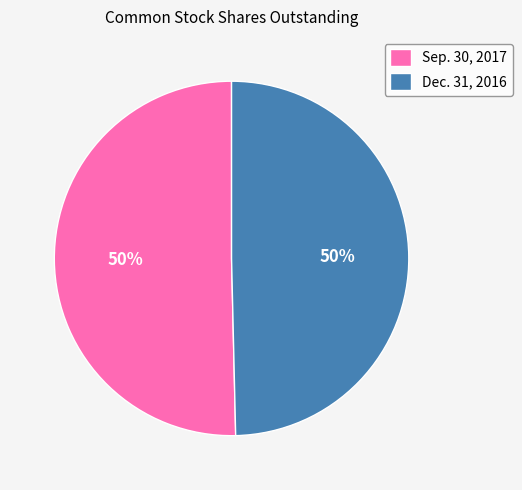

To the nearest percent, what is the combined percentage of Sep. 30, 2017 and Dec. 31, 2016?

100%